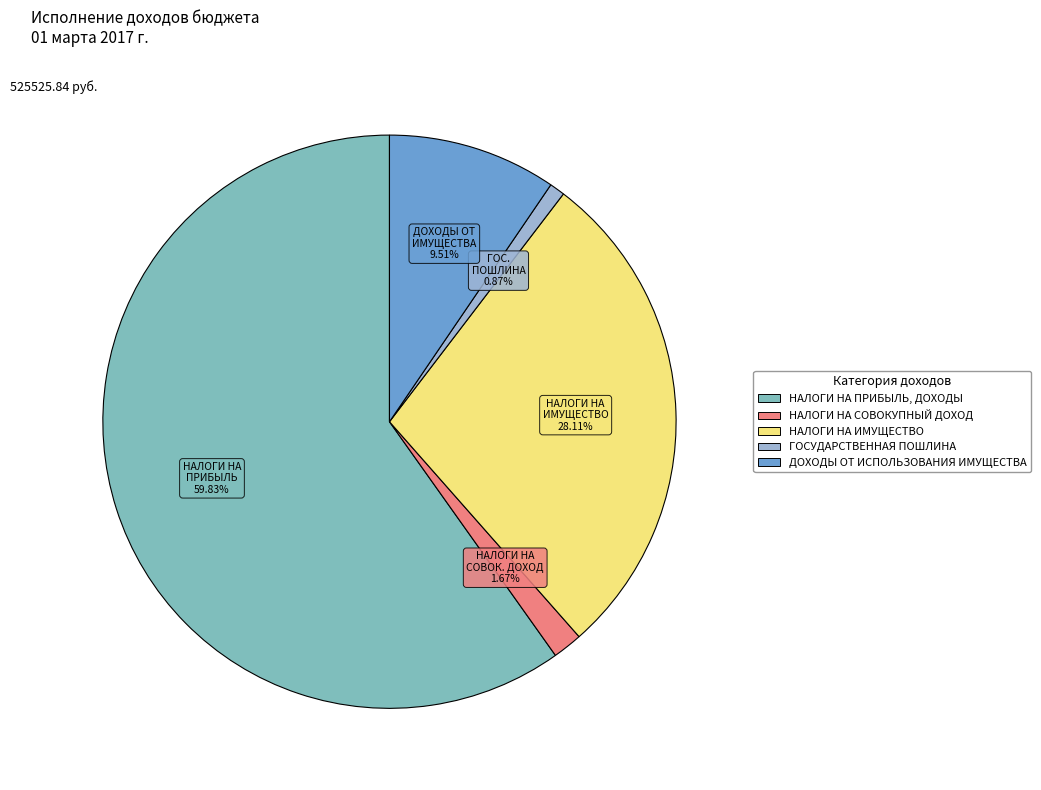

Is there a majority slice in this chart?

Yes